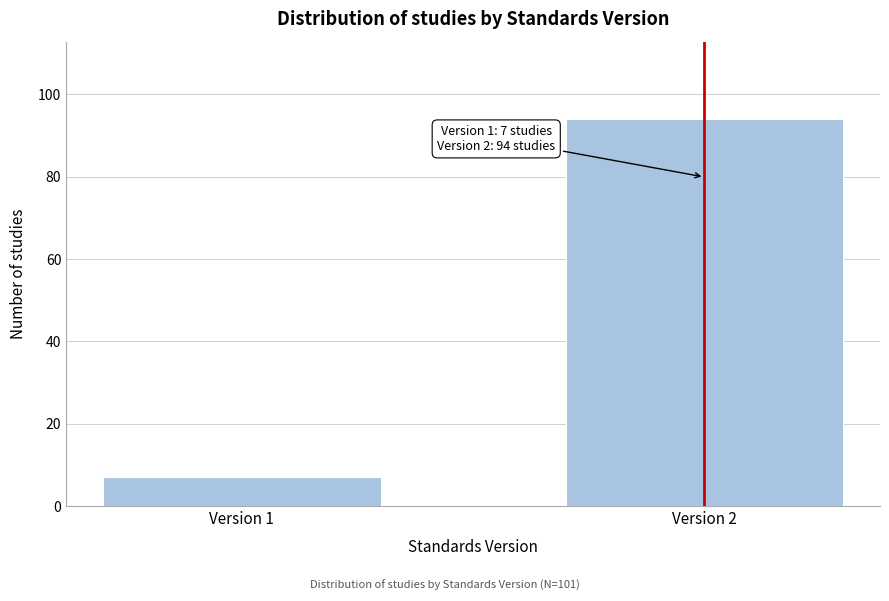

Reading left to right, extract all data points from this chart.

Version 1=7	Version 2=94